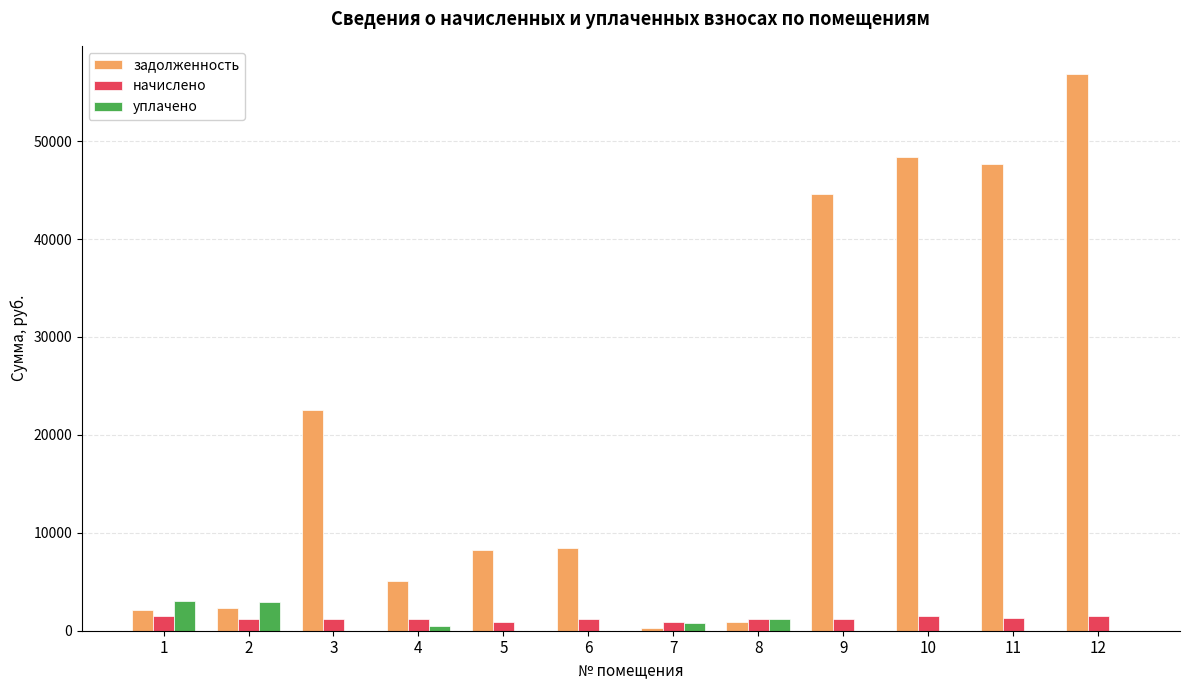

Are the bars grouped side by side (vs. stacked)?

Yes